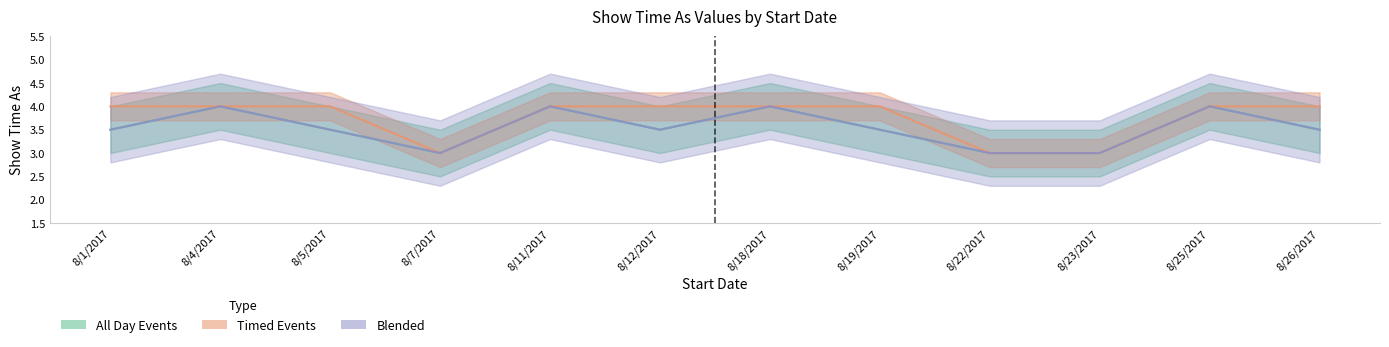

Does the chart display data point markers on the line(s)?

No